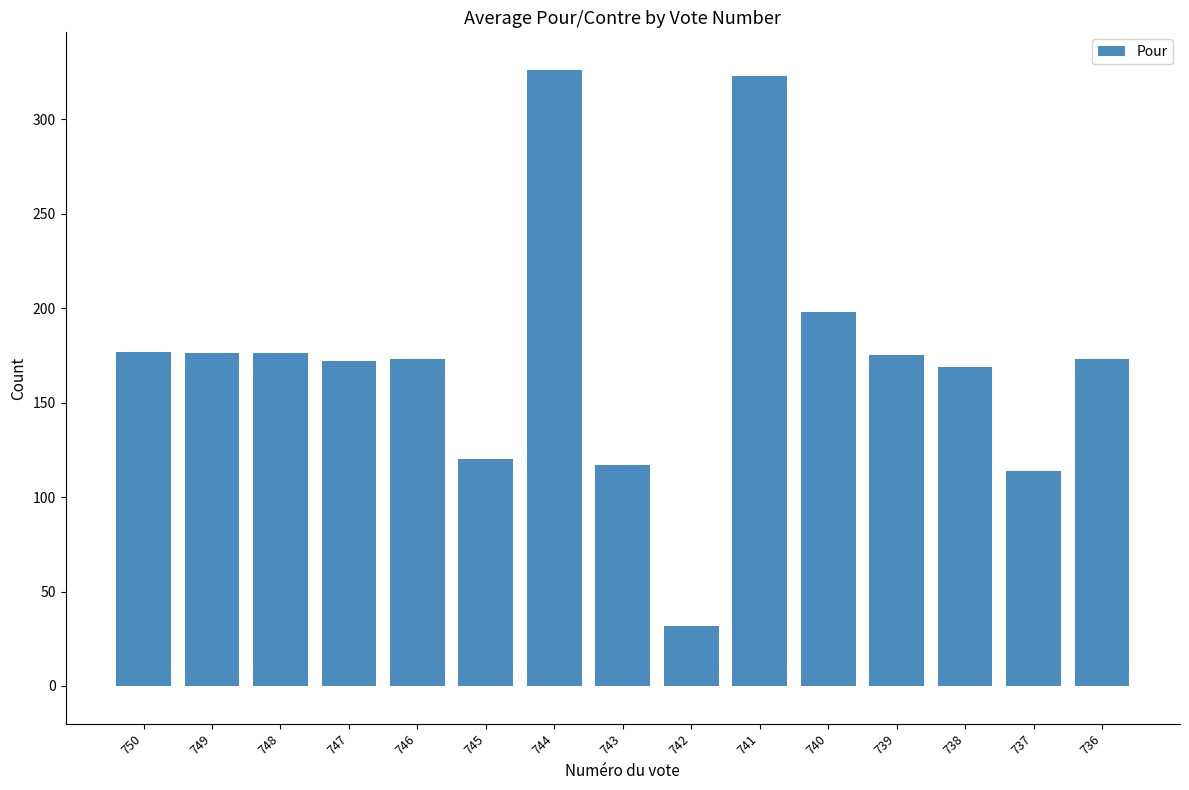

Is it true that the value at 745 is 49?

False